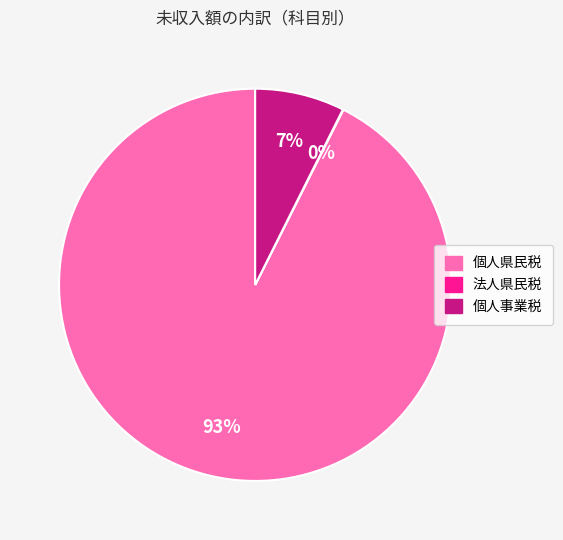

Combined, do 個人県民税 and 個人事業税 account for over 50%?

Yes